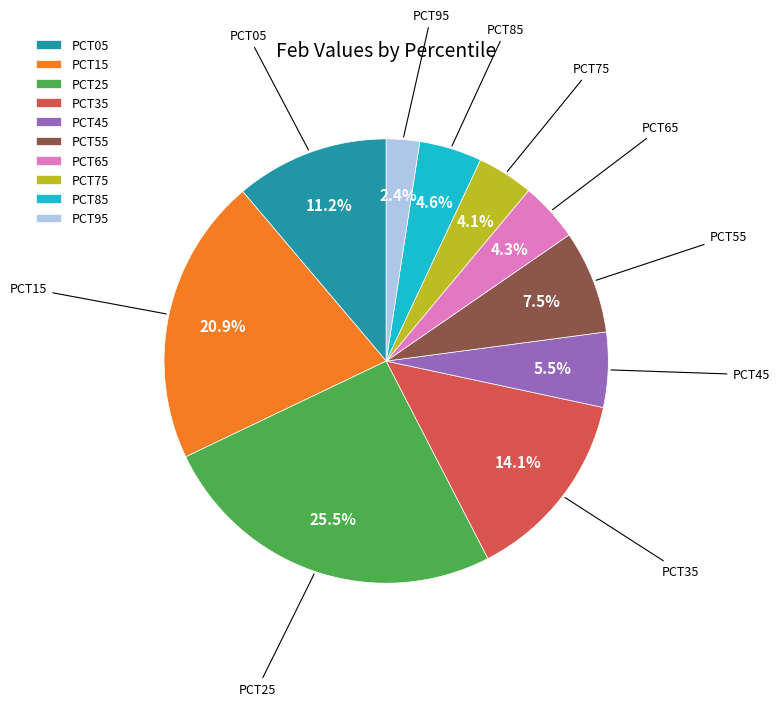

Does PCT95 represent more than half of the total?

No